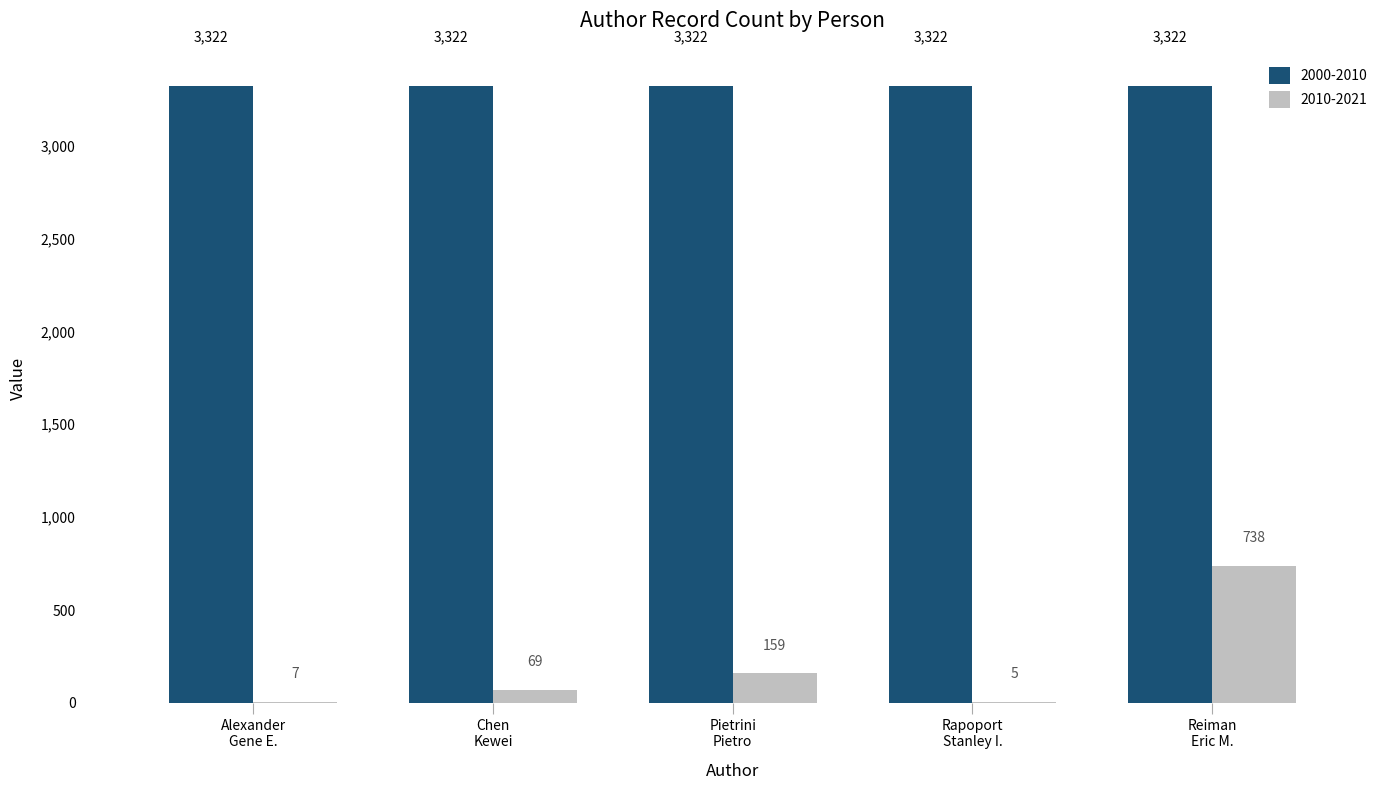

How many categories are shown in the chart?

5